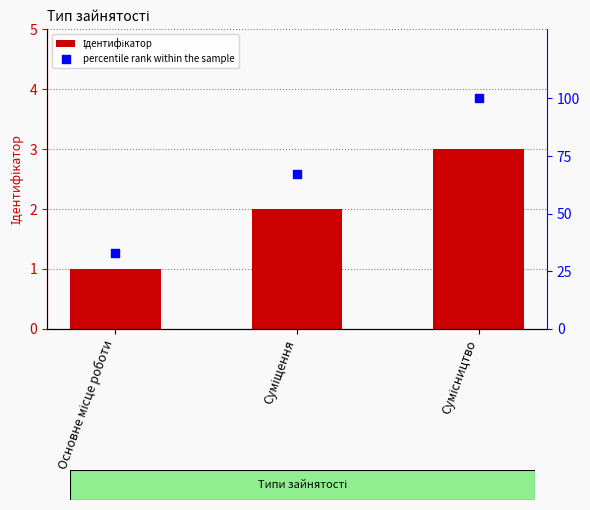

Which series contains the lowest Y value?

Ідентифікатор